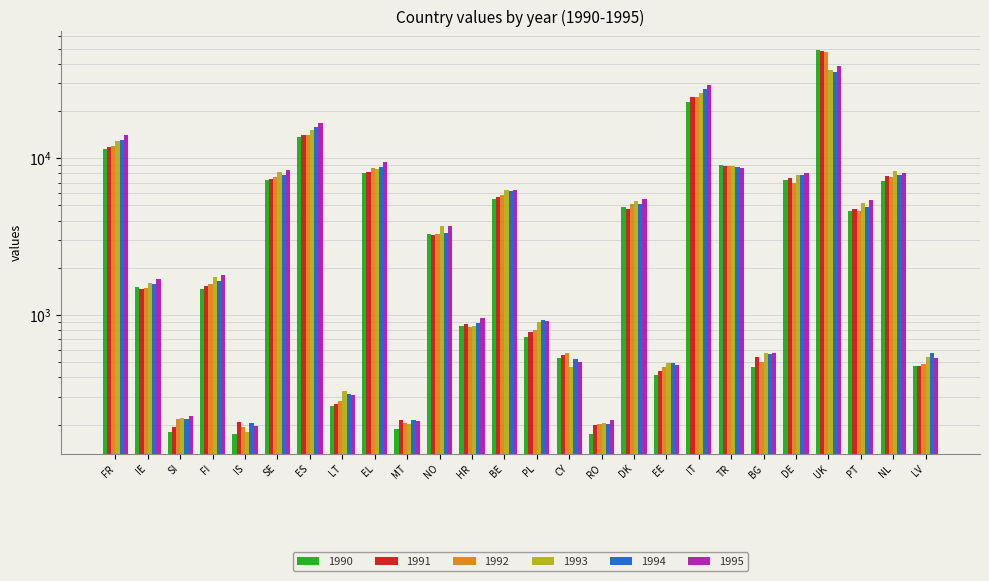

What is the label of the 15th bar from the left?

CY